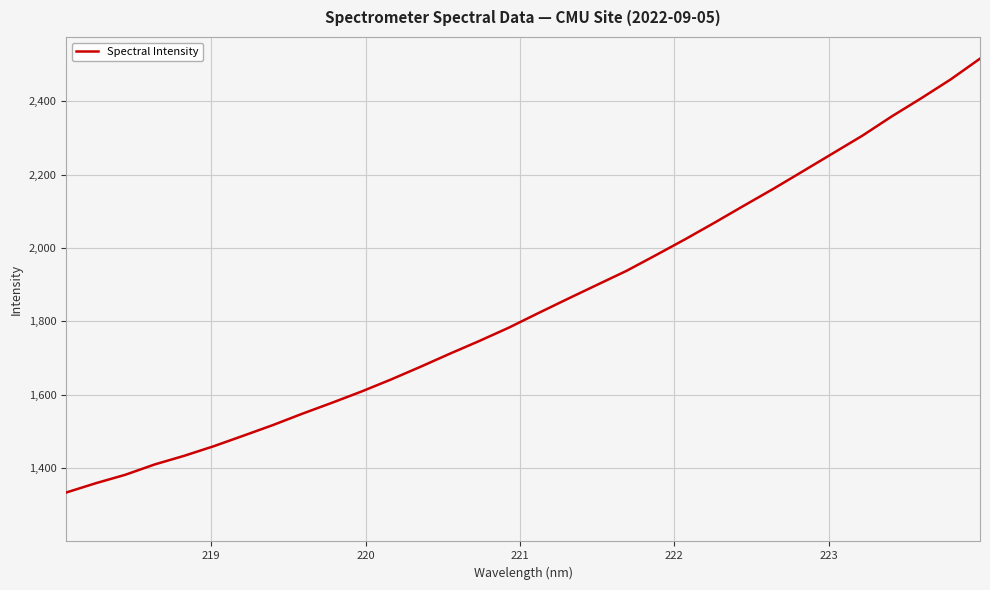

What is the smallest value displayed?

1333.3